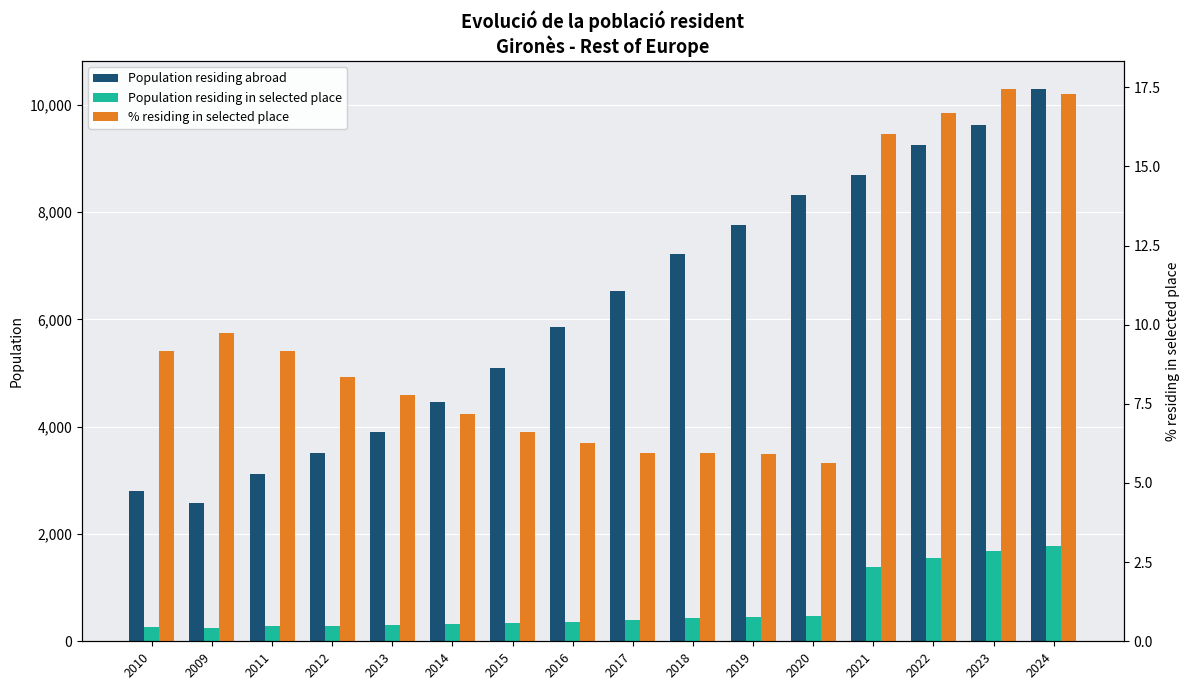

Is it true that Population residing abroad equals 2742.8 at 2018?

False